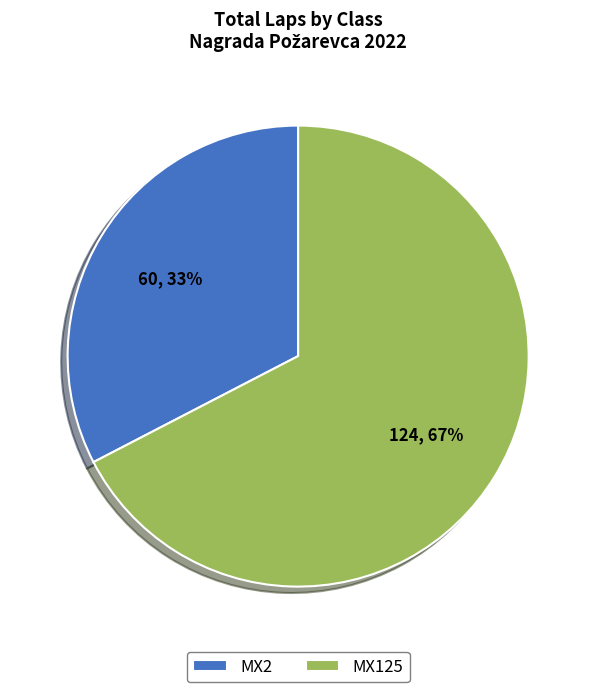

To the nearest percent, what portion does MX2 represent?

33%